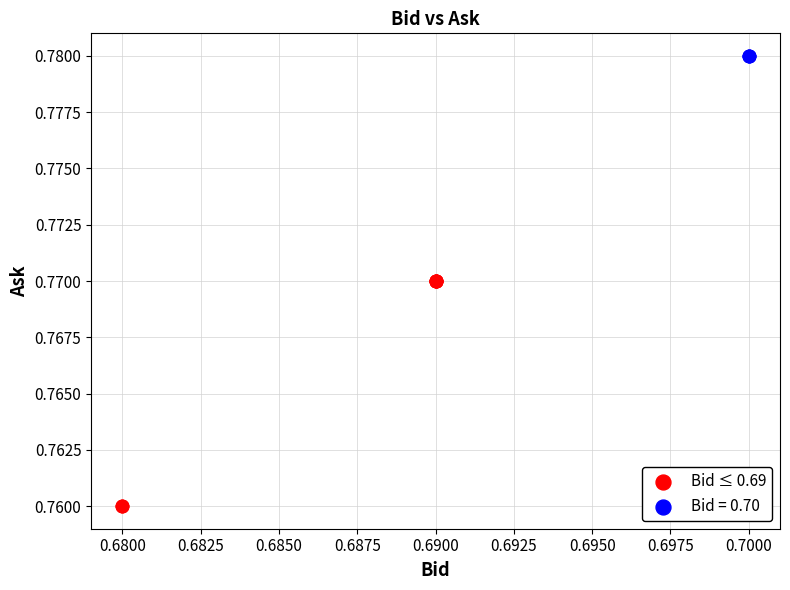

Which series reaches the maximum Y coordinate?

Bid = 0.70